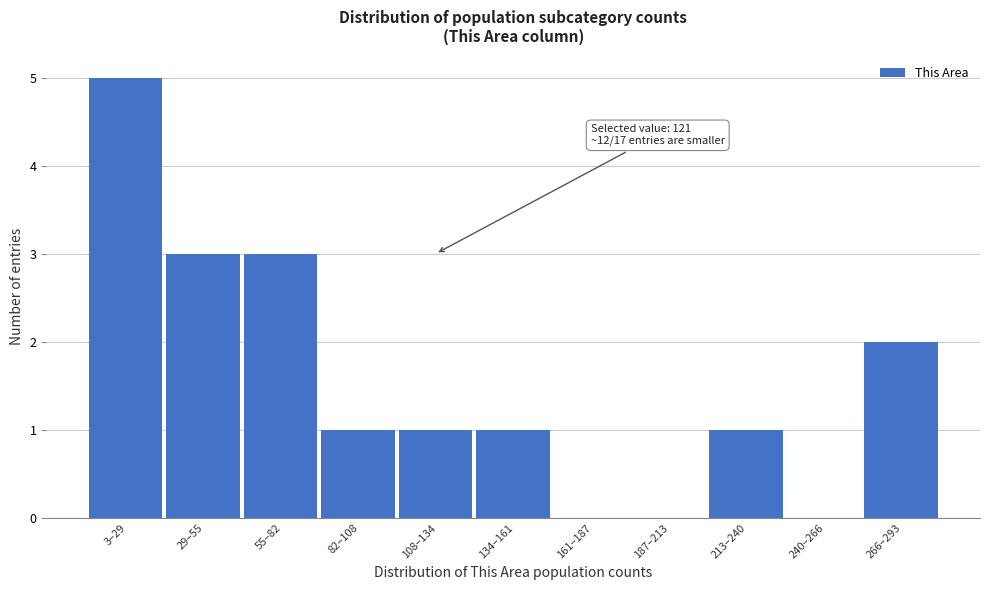

Reading left to right, list all the values displayed in this chart.

3–29=5	29–55=3	55–82=3	82–108=1	108–134=1	134–161=1	161–187=0	187–213=0	213–240=1	240–266=0	266–293=2